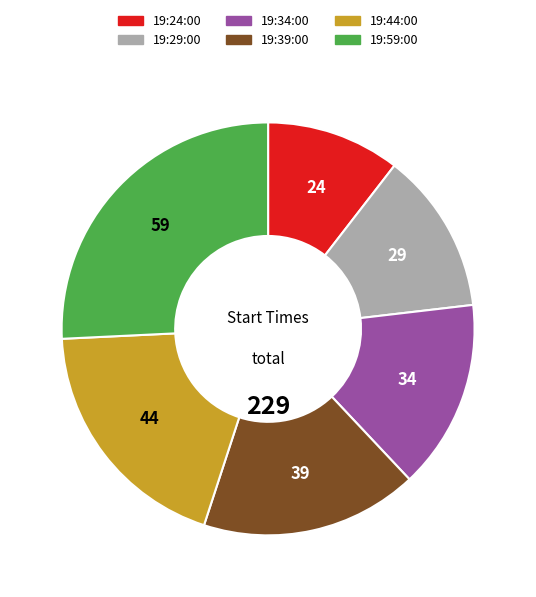

Is 19:44:00 the majority of the pie?

No